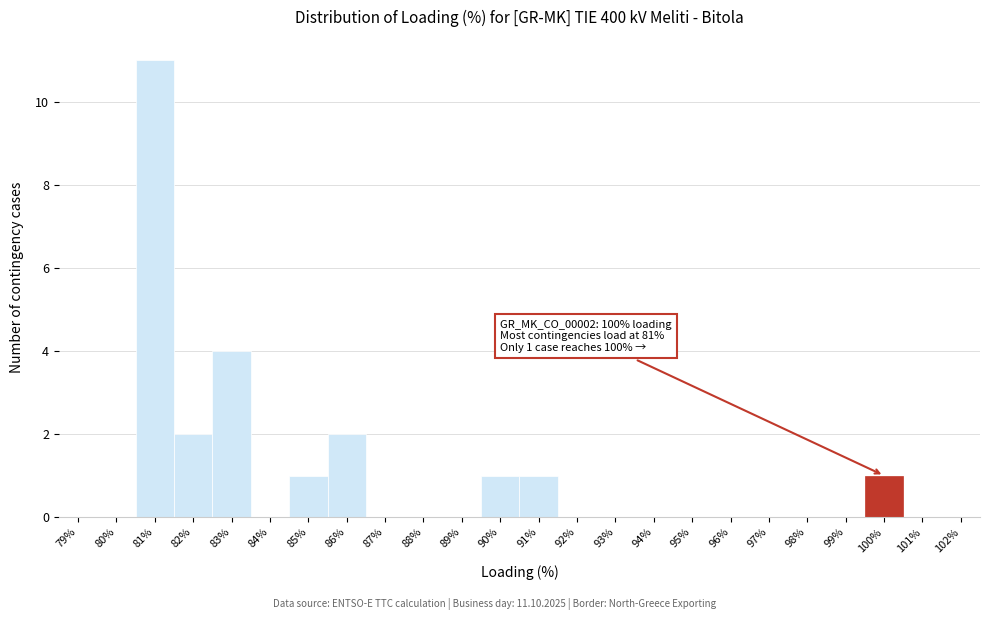

Which range on the x-axis has the tallest bar?

80.5 to 81.5